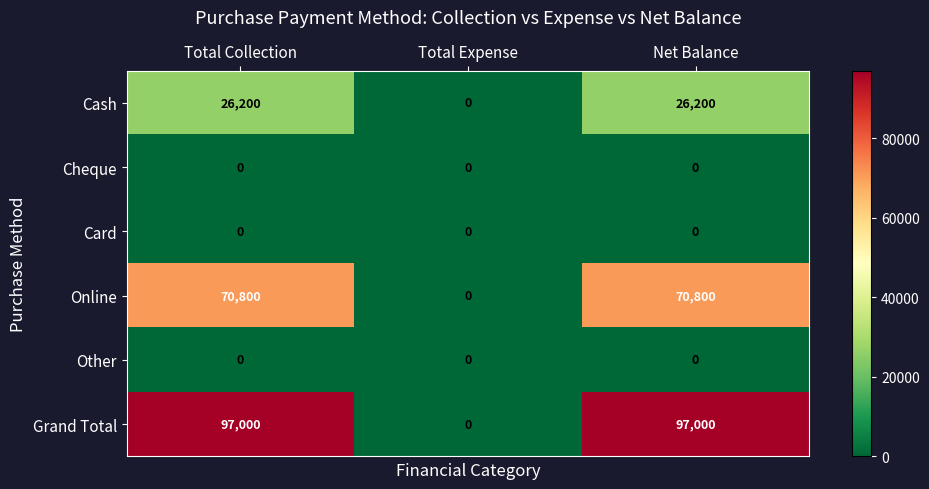

Is it true that Card equals 0 at Net Balance?

True